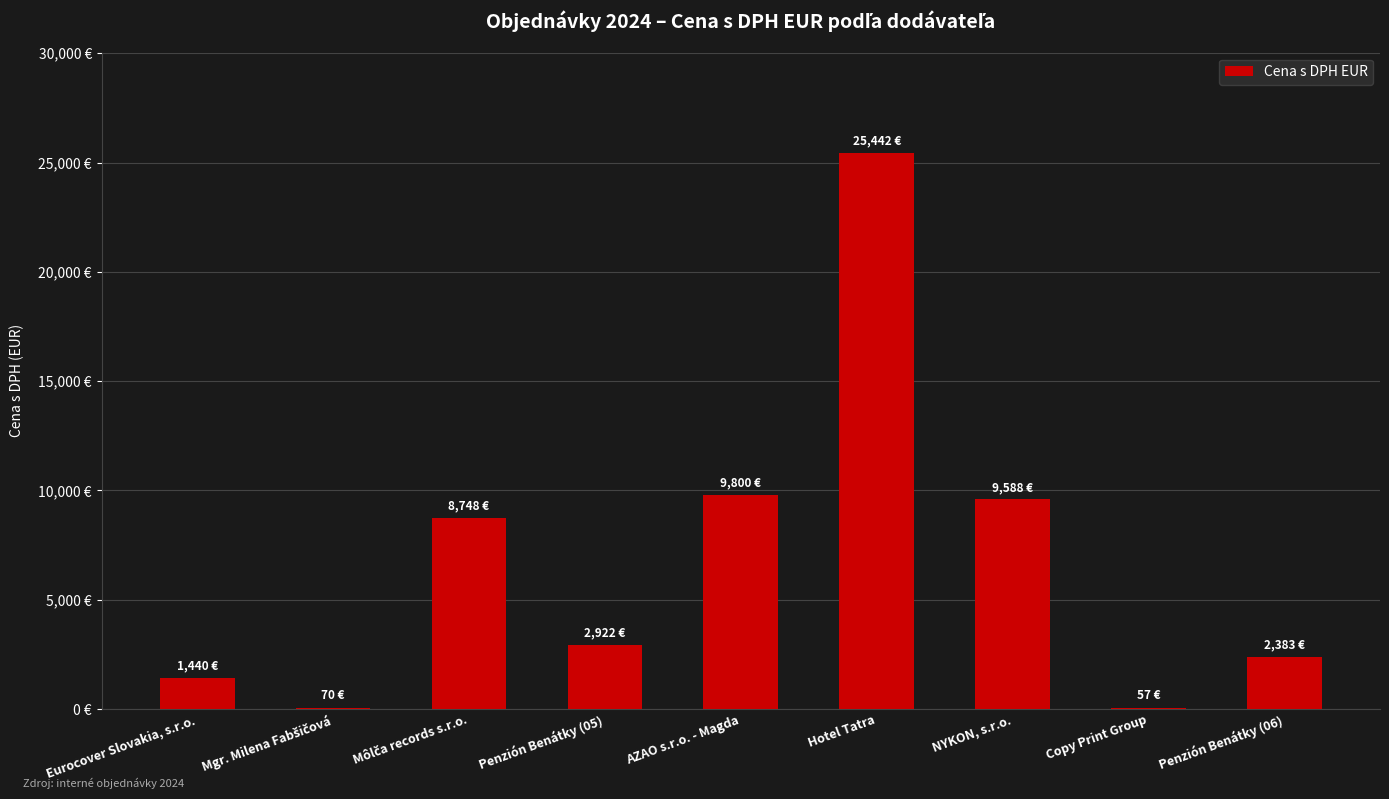

What is the change in value from AZAO s.r.o. - Magda to Hotel Tatra?

+15642.5